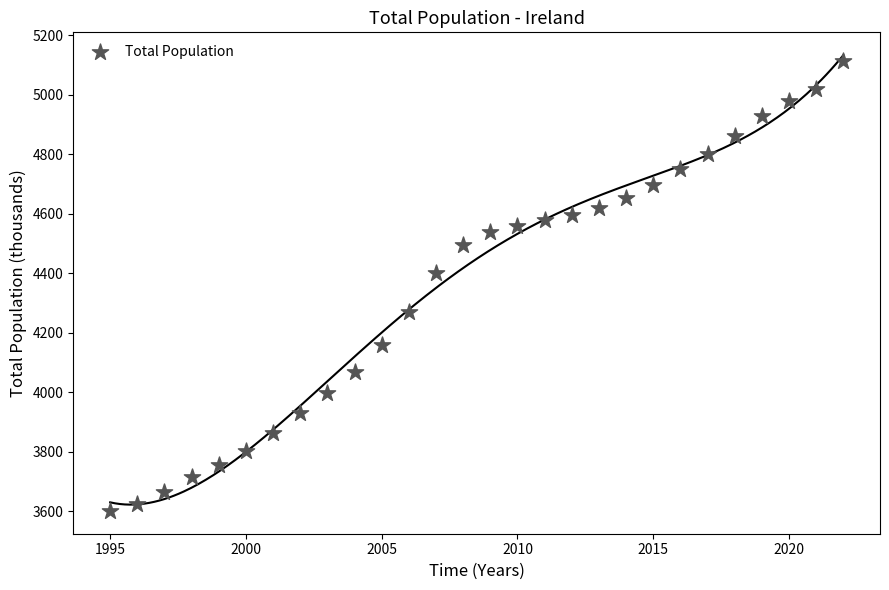

What Y value in the scatter plot is closest to 4358?

4400.2